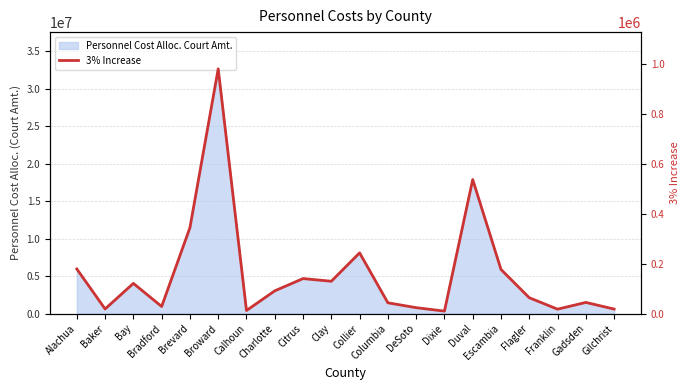

How many interior local valleys (lower than both neighbors) does the data have?

6